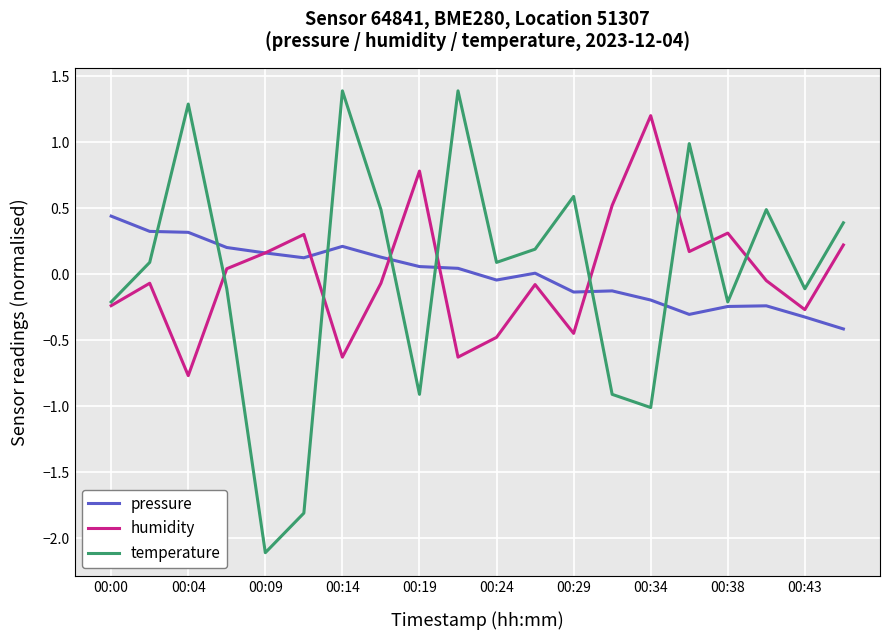

What is the maximum value shown in the chart?

1.4